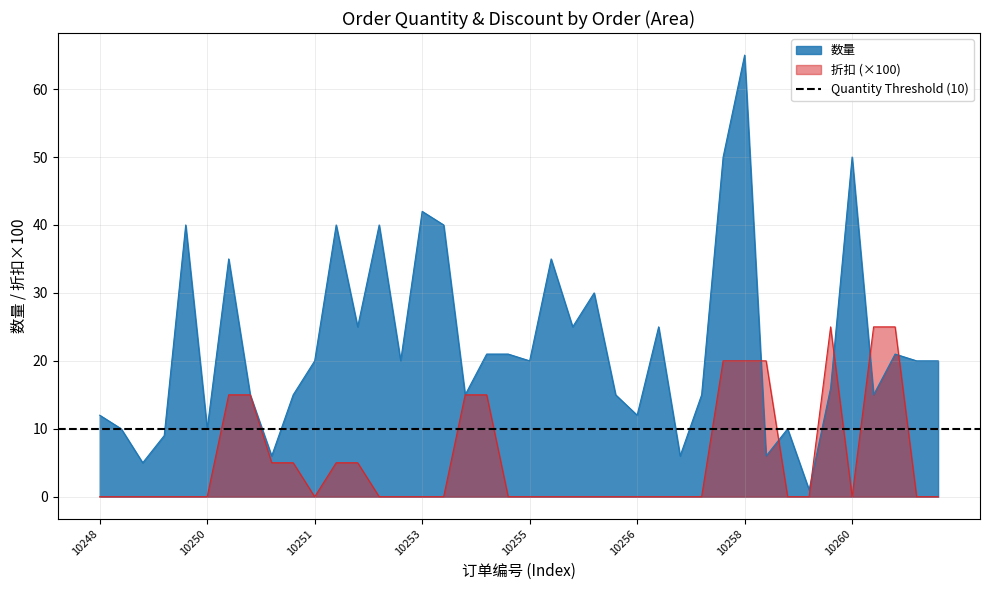

Count the 折扣 values in the range 0 to 15.

34